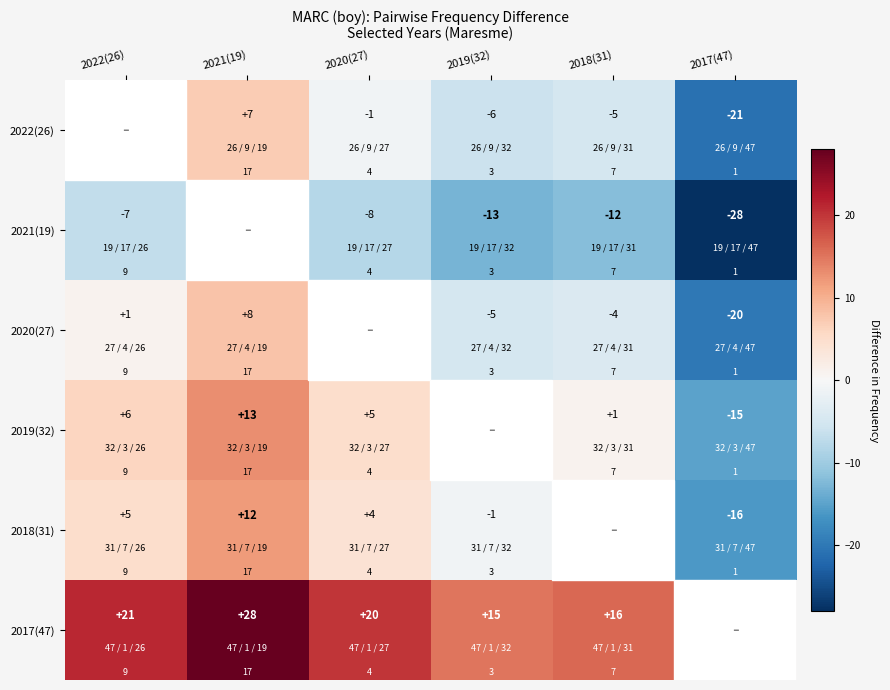

At which label does 2017(47) reach its minimum?

2017(47)